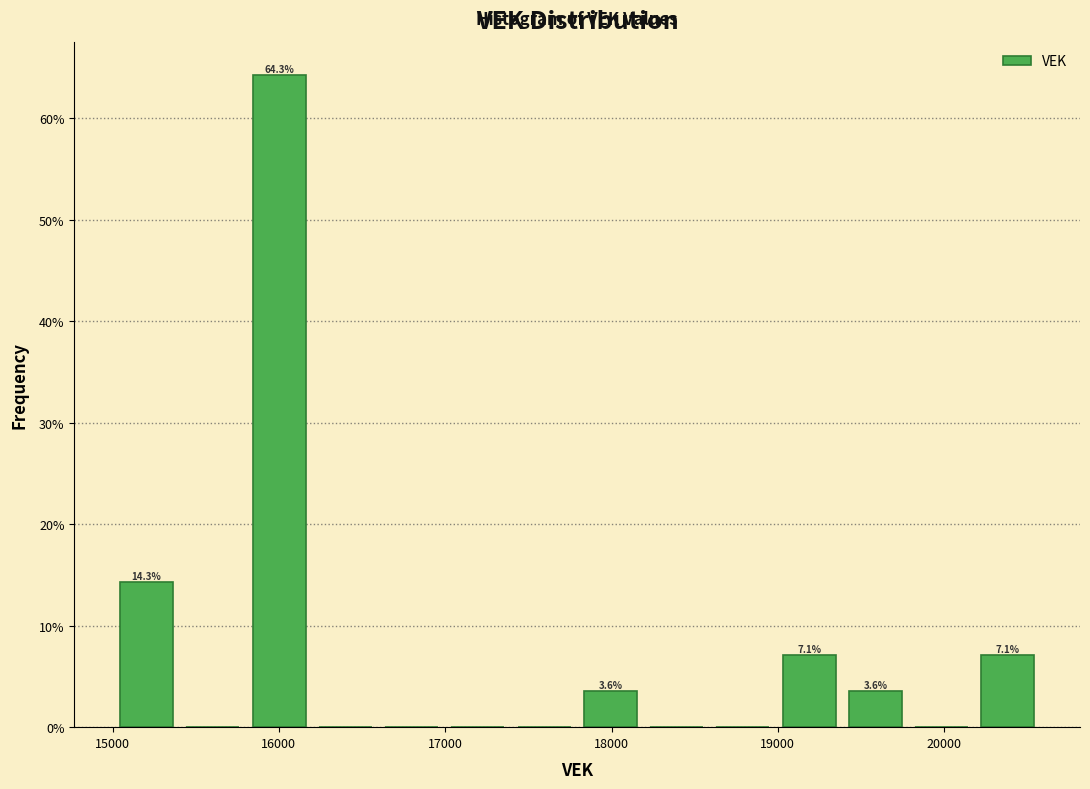

Around what value on the x-axis is the tallest bar? Give the approximate position of its centre, as read against the axis.

16000